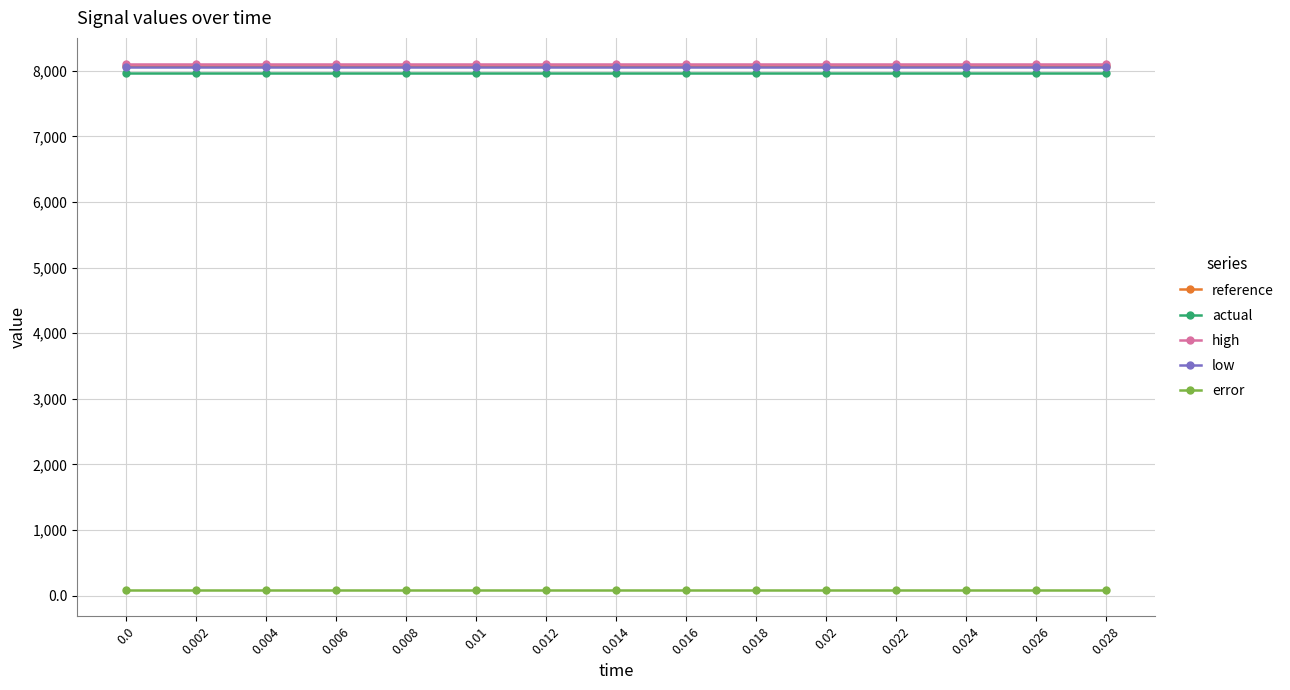

At how many categories does at least one series exceed 5721?

15